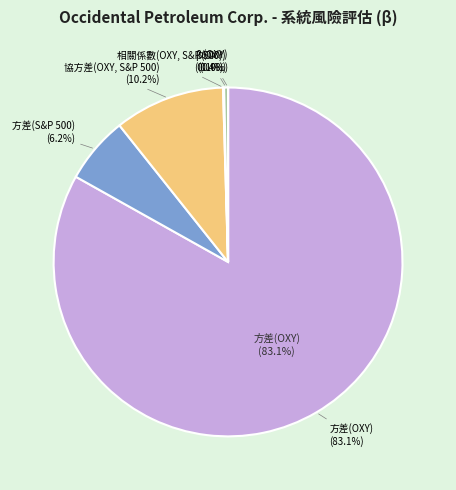

Does any single category account for the majority?

Yes